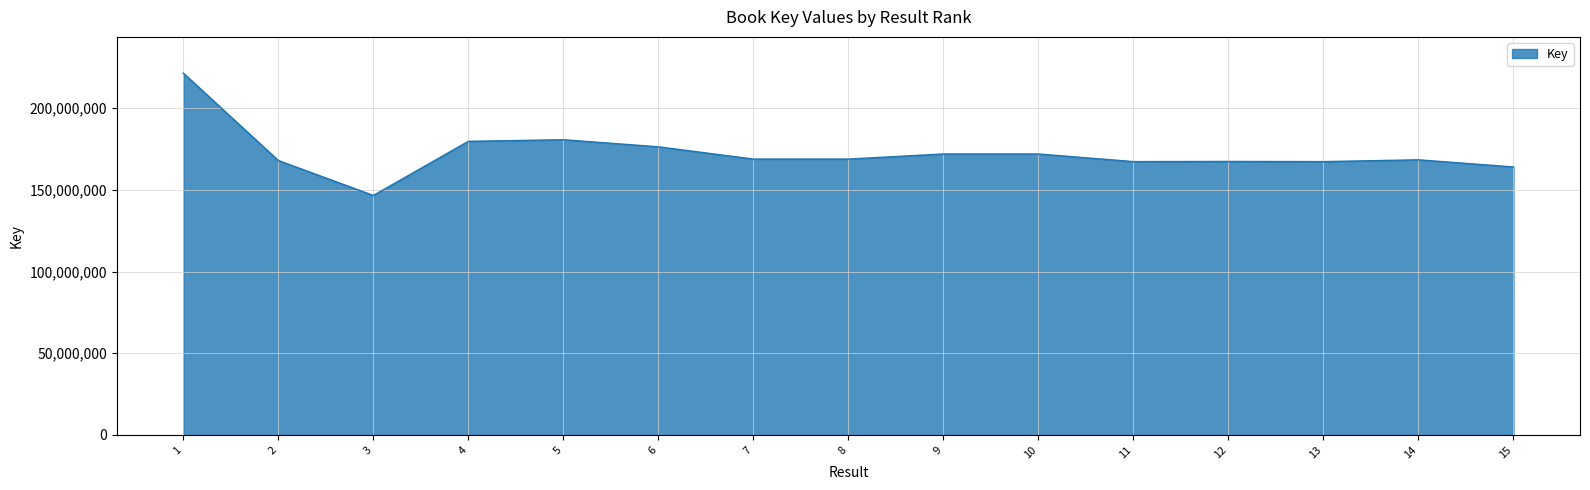

True or false: the data shows 85646672 at 5.

False